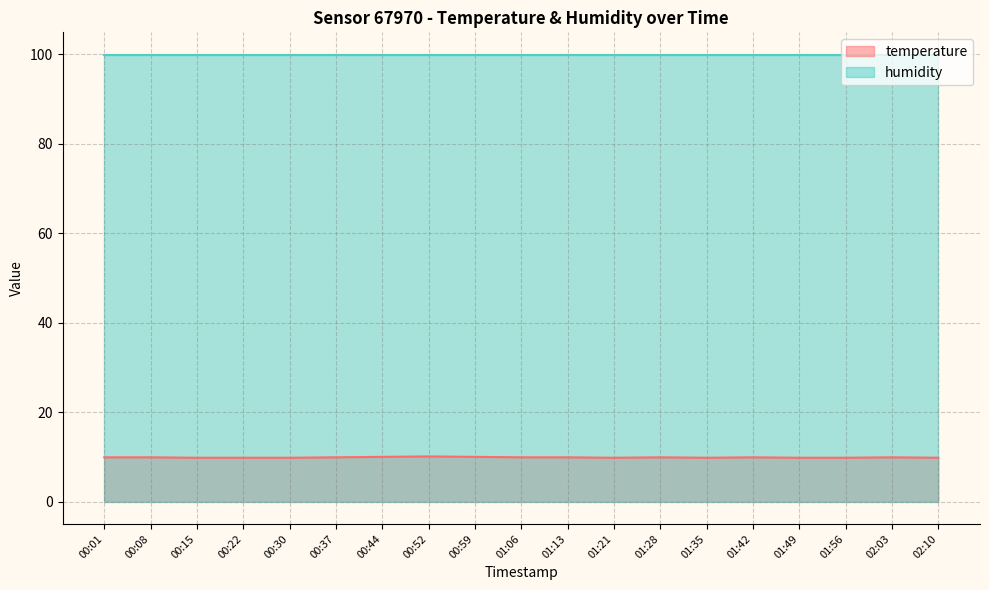

What is the label of the 10th point from the right?

01:06